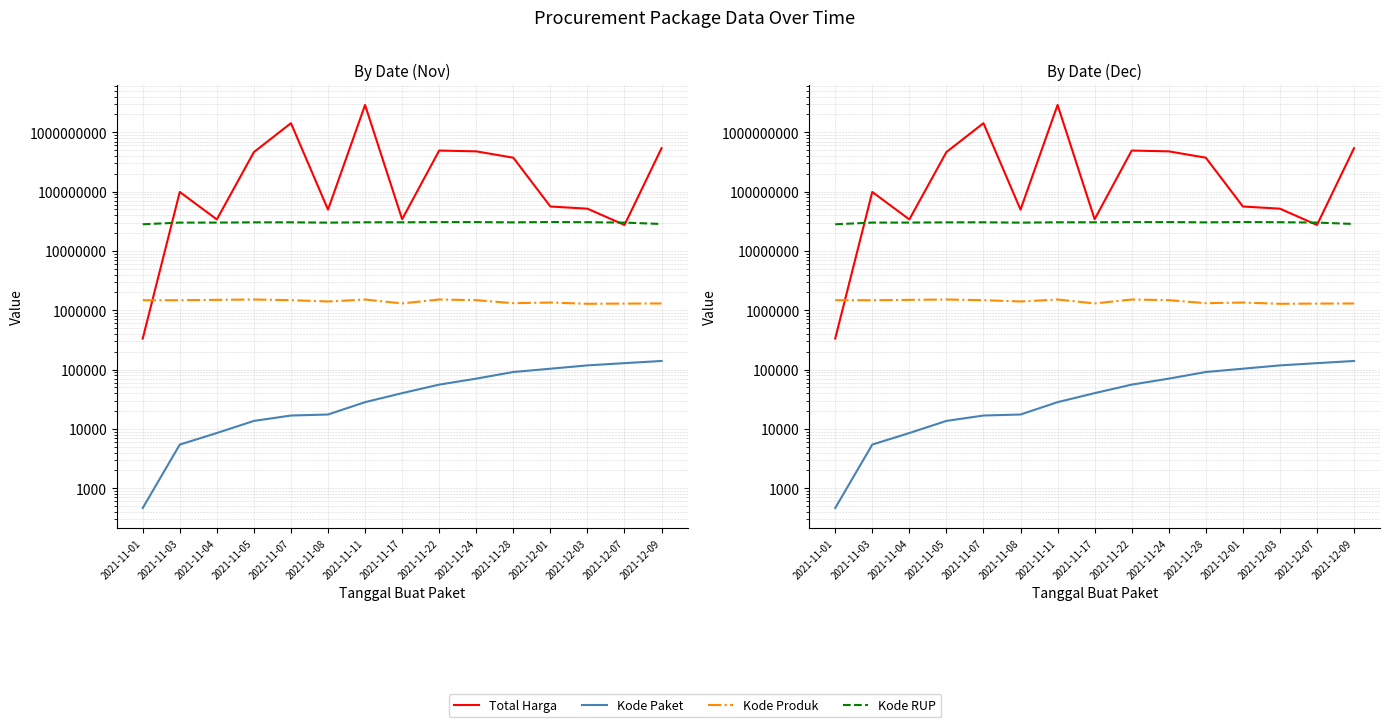

What position from the left is 2021-11-07?

5